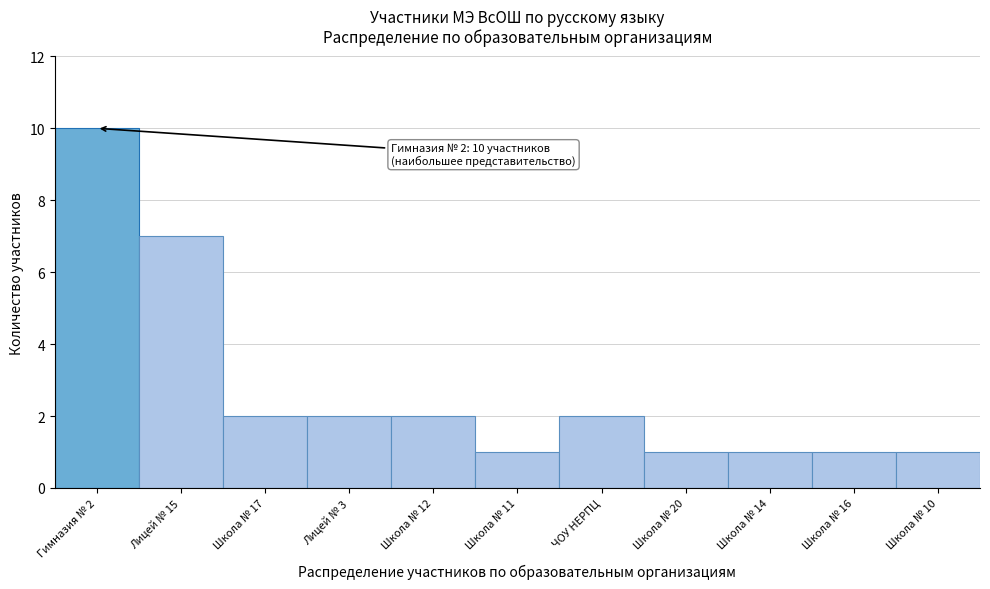

Reading left to right, list all the values displayed in this chart.

Гимназия № 2=10	Лицей № 15=7	Школа № 17=2	Лицей № 3=2	Школа № 12=2	Школа № 11=1	ЧОУ НЕРПЦ=2	Школа № 20=1	Школа № 14=1	Школа № 16=1	Школа № 10=1